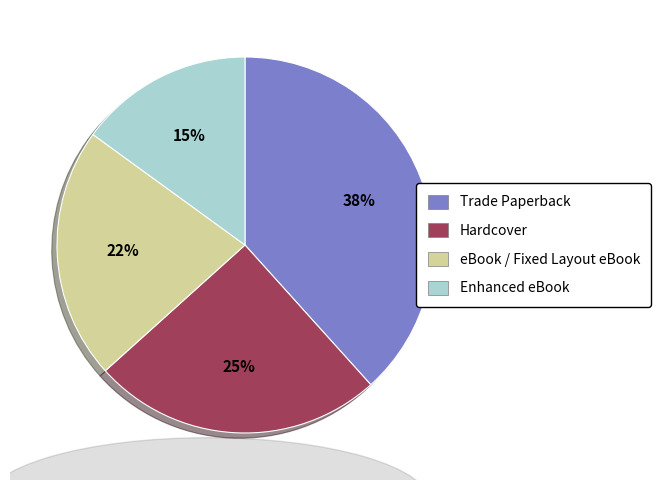

Between eBook / Fixed Layout eBook and Trade Paperback, which is larger?

Trade Paperback